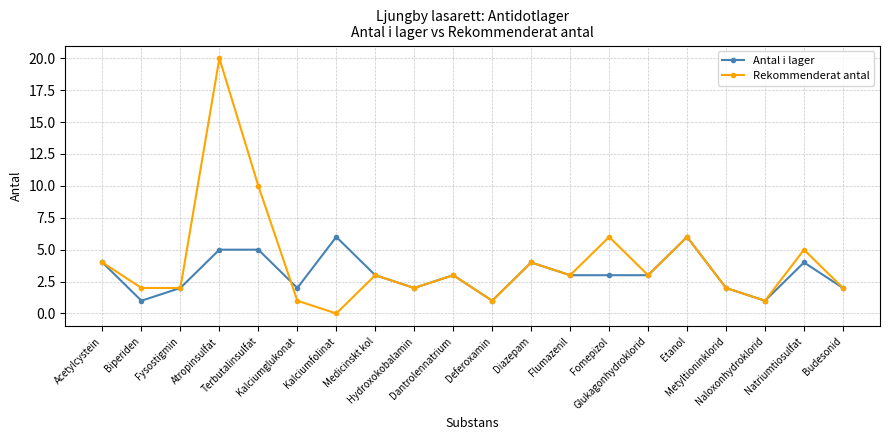

True or false: Rekommenderat antal has more than 1 points higher than both neighbors.

True